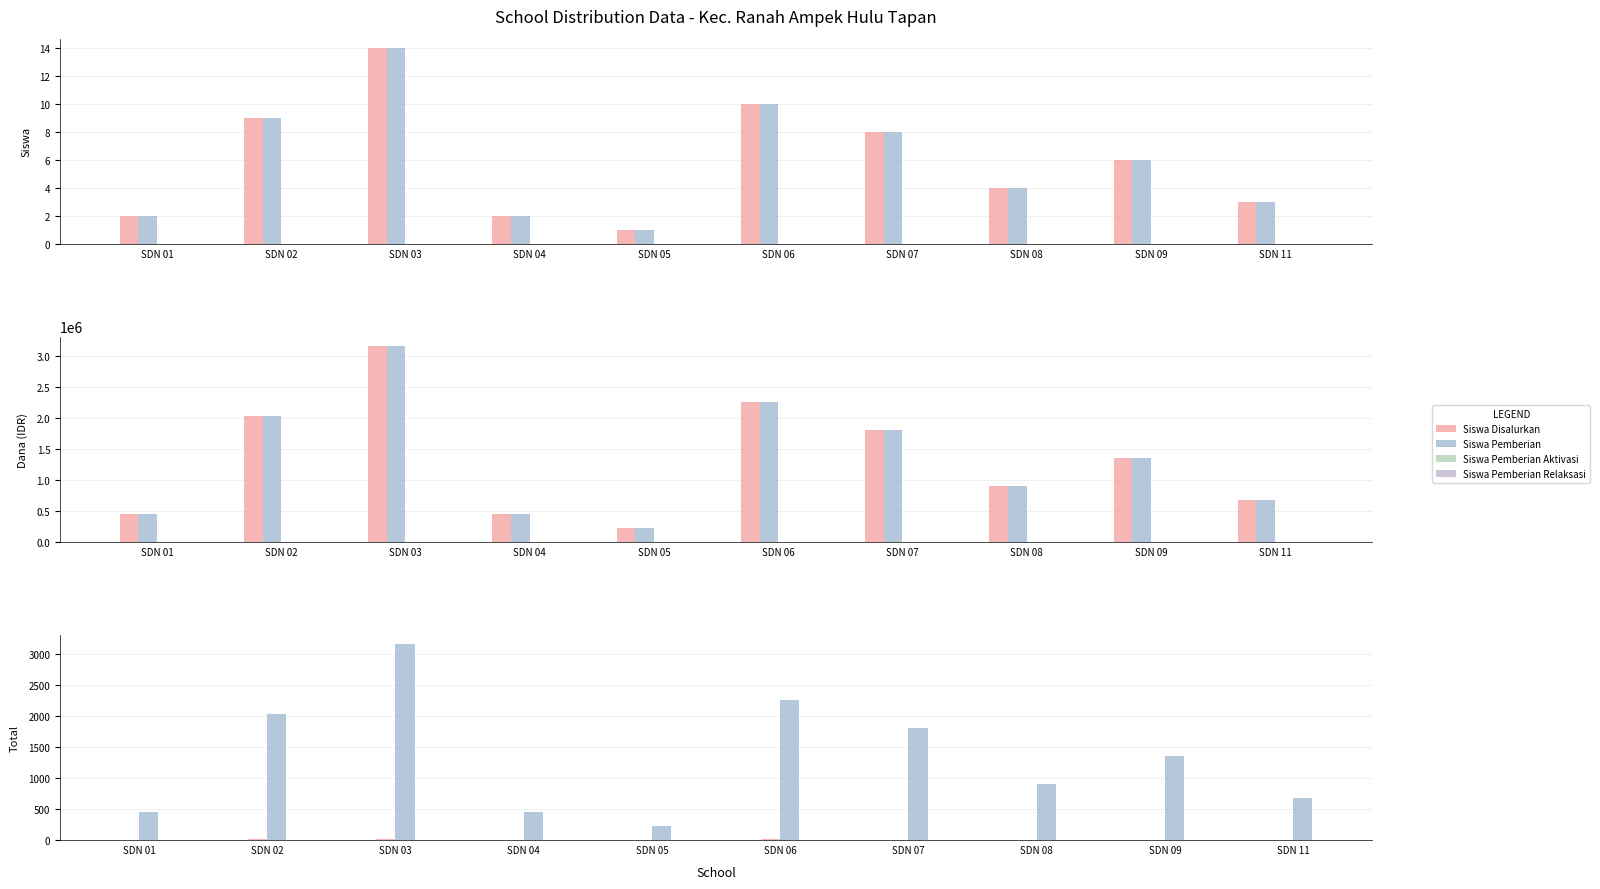

Which series has the largest total across all categories?

Siswa Disalurkan